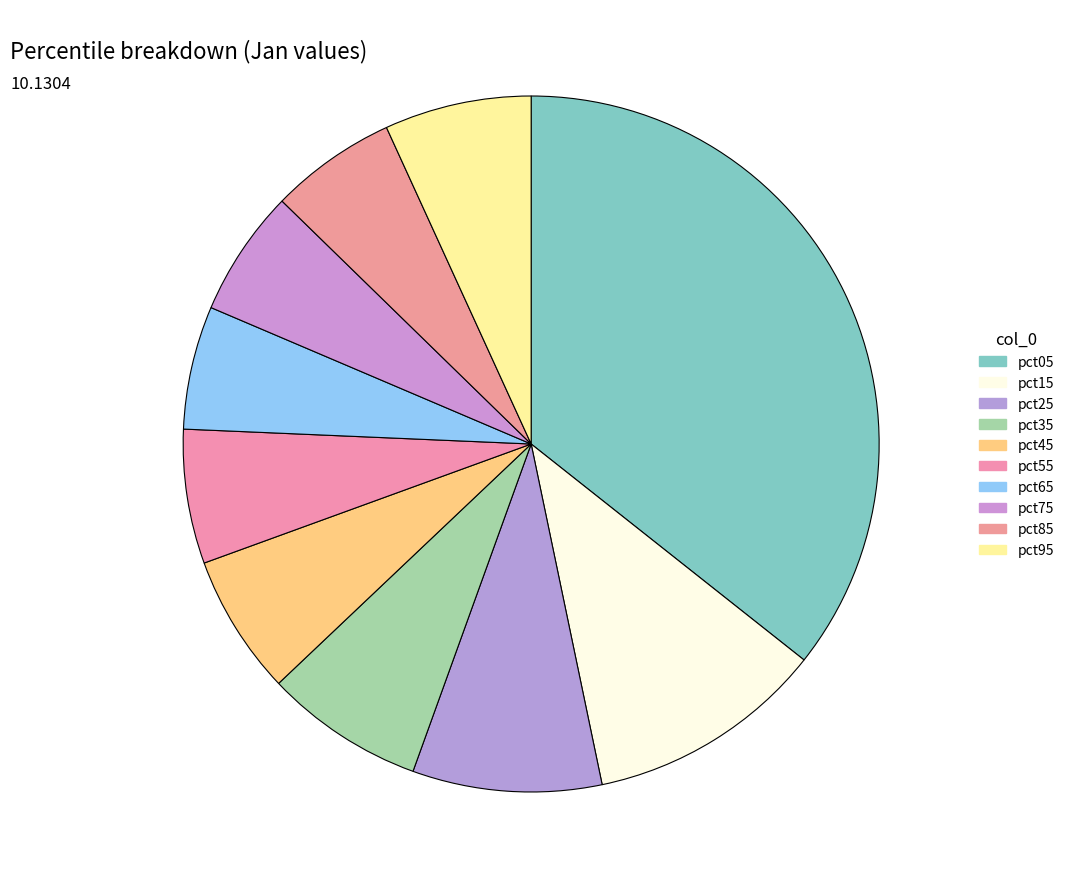

The pct75 slice represents 15% of the pie. True or false?

False